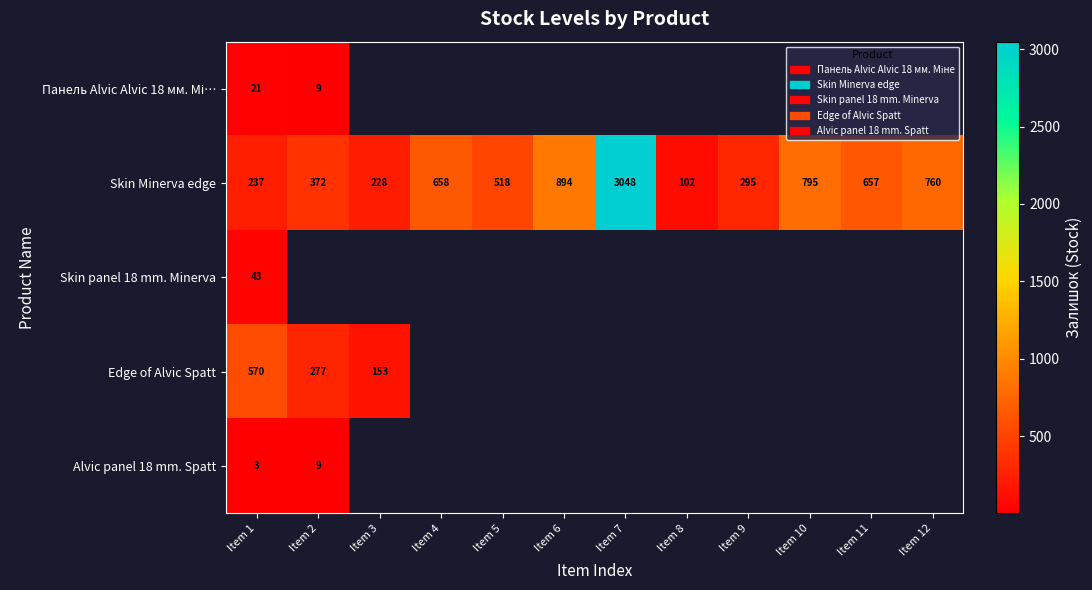

The value of Skin Minerva edge at Item 2 is 206. True or false?

False